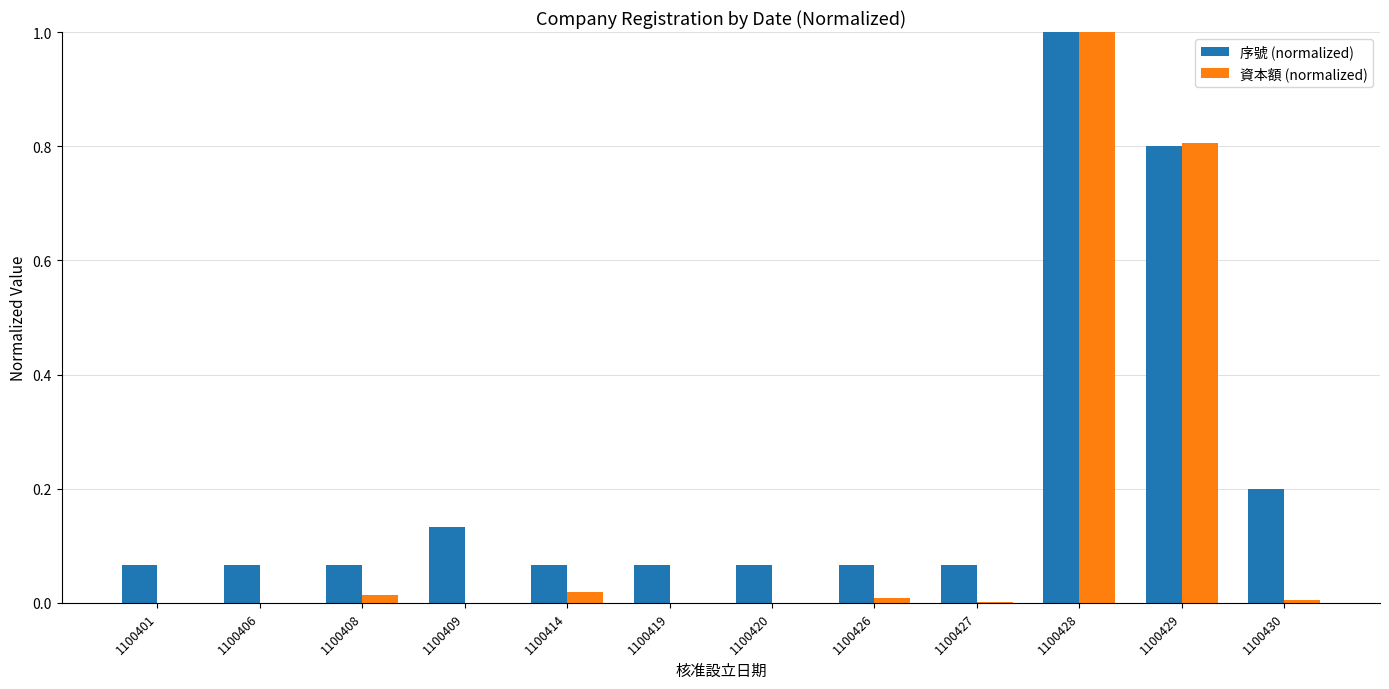

Which series has the largest range (max minus min)?

資本額 (normalized)